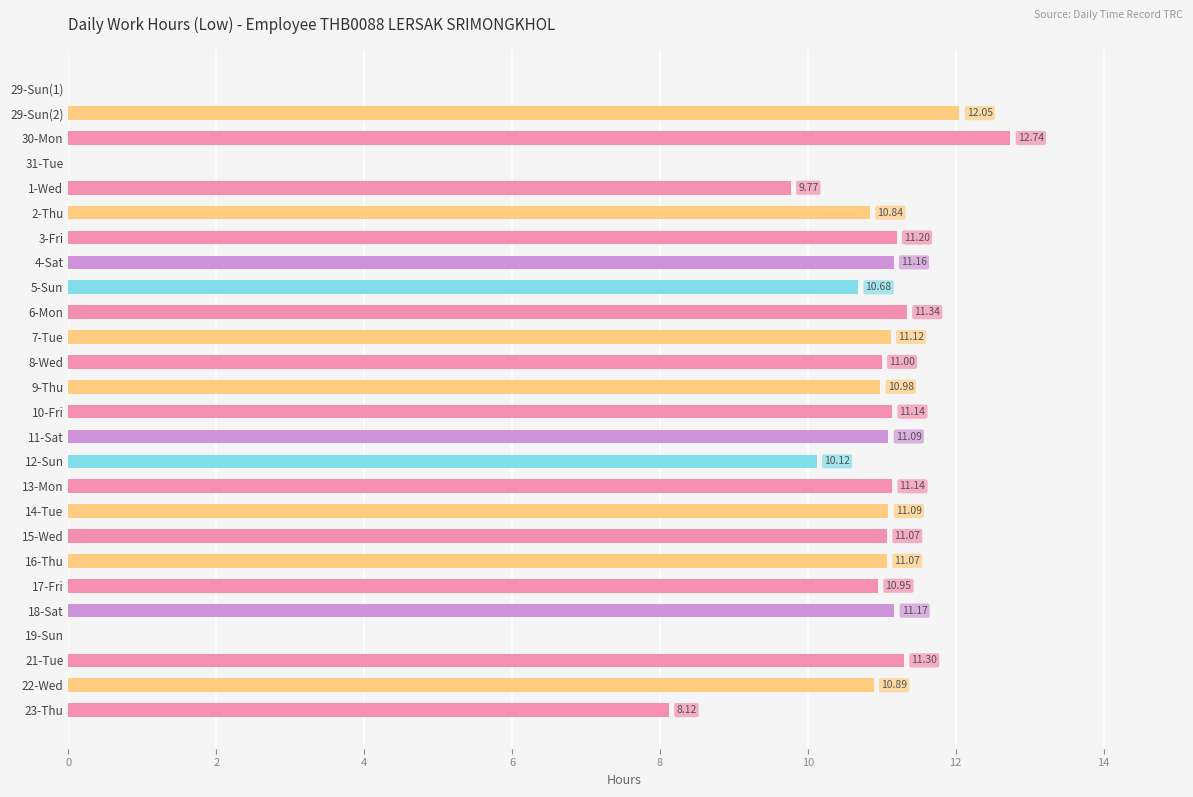

What is the change in value from 5-Sun to 23-Thu?

-2.6